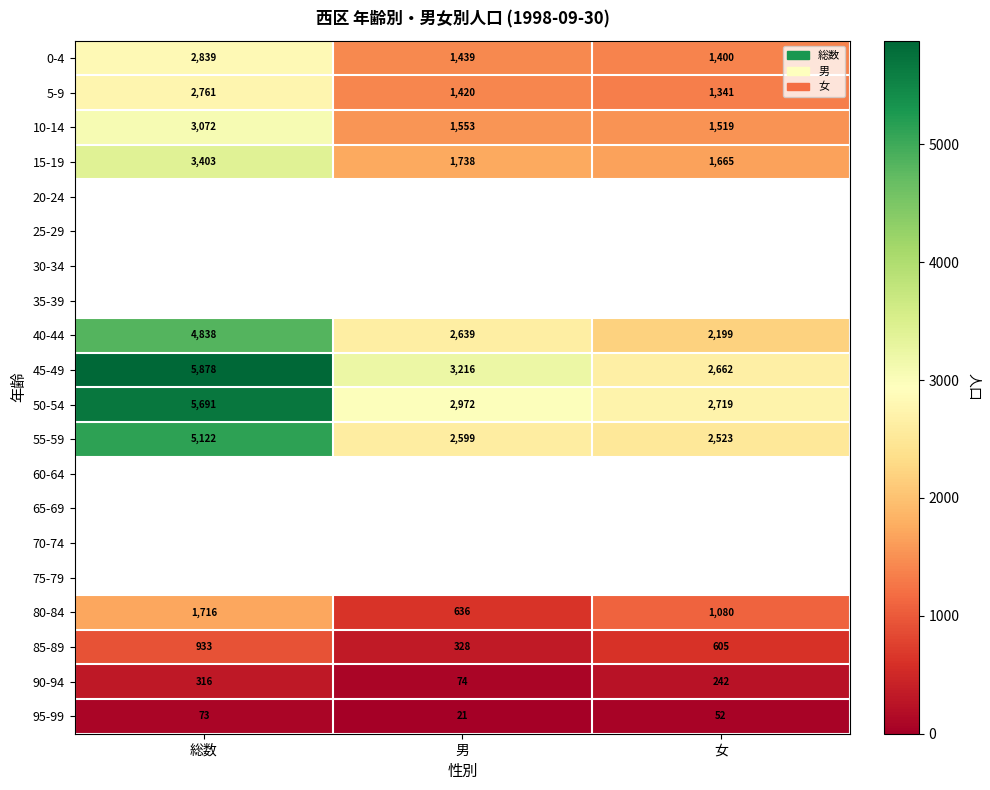

List the labels in order of 45-49 value, largest first.

総数, 男, 女